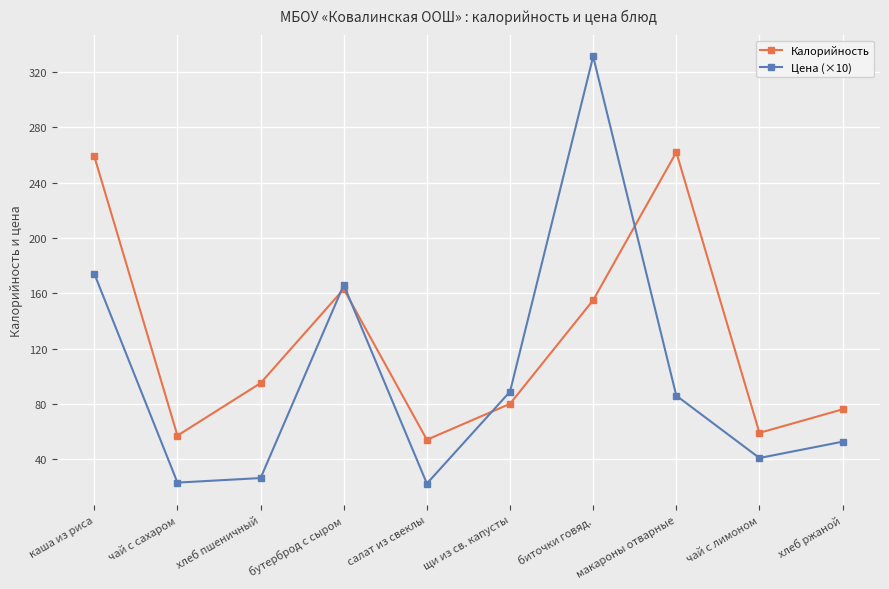

What is the highest value of the Калорийность series?

262.0